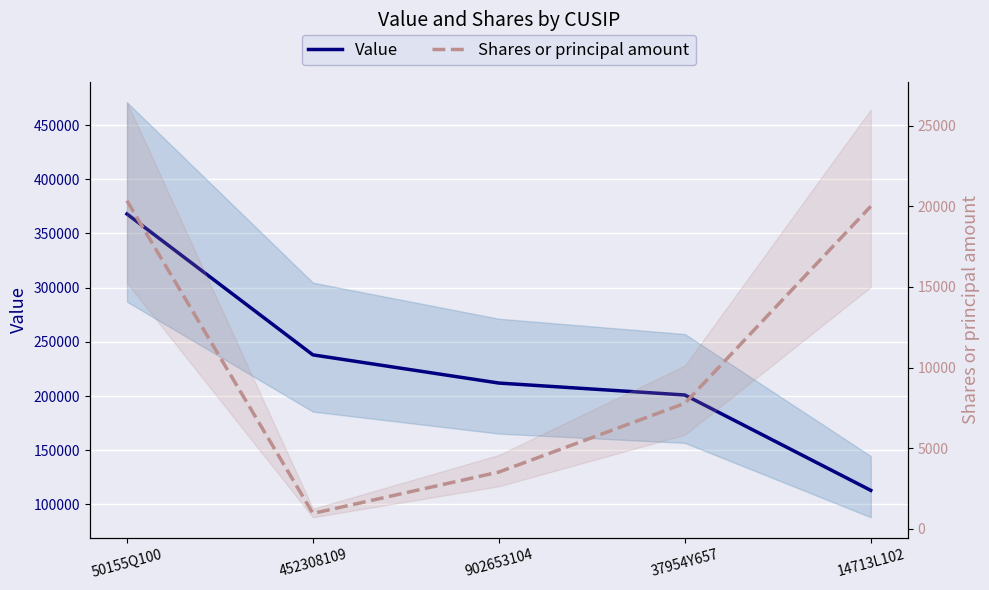

The Shares or principal amount series shows 20000 at 14713L102. True or false?

True